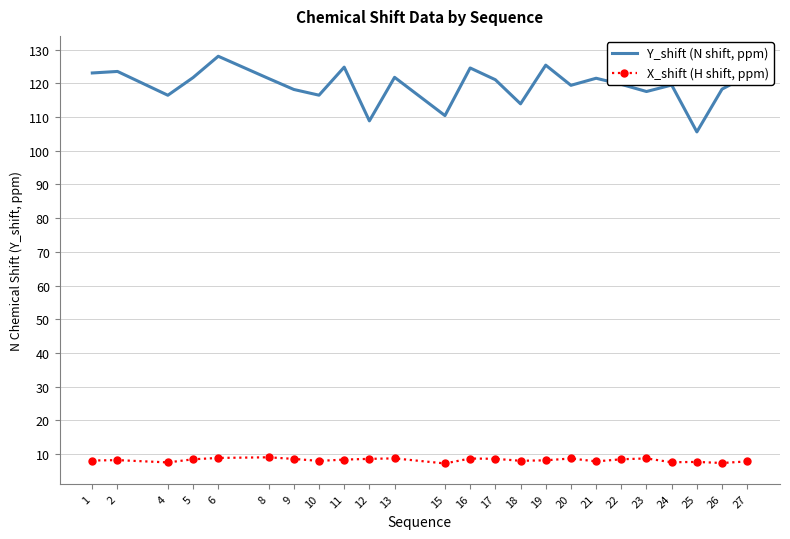

True or false: Y_shift (N shift, ppm) and X_shift (H shift, ppm) intersect in this chart.

False